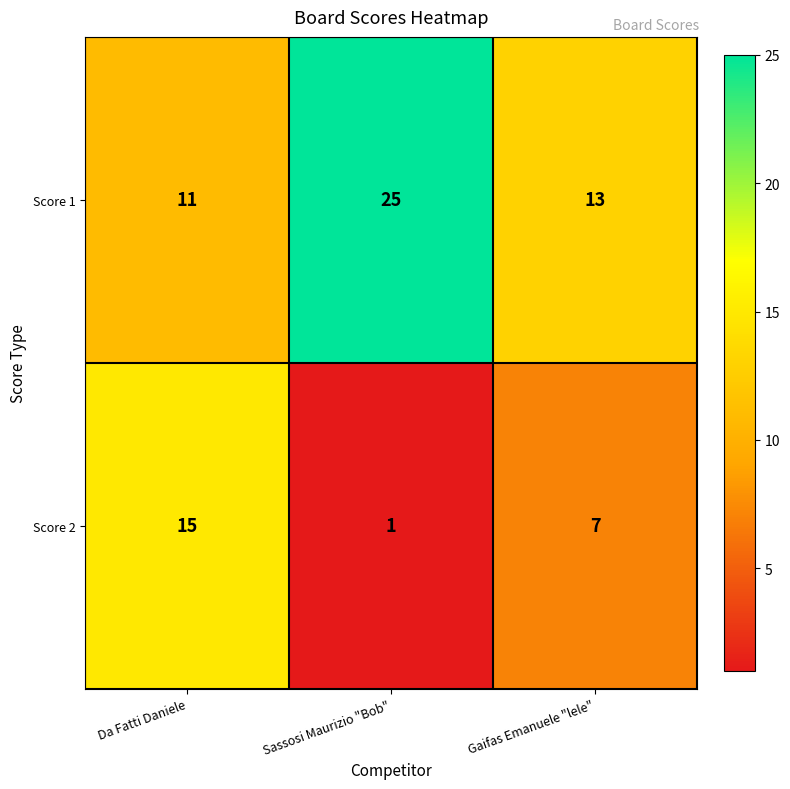

List the series in order of their overall mean, lowest first.

Score 2, Score 1